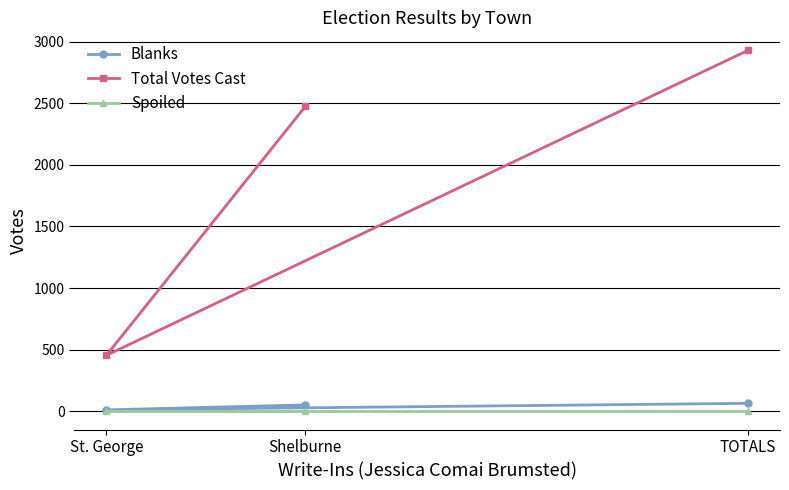

Reading right to left, extract all data points from this chart.

Blanks: TOTALS=66	Shelburne=53	St. George=13
Total Votes Cast: TOTALS=2928	Shelburne=2473	St. George=455
Spoiled: TOTALS=0	Shelburne=0	St. George=0